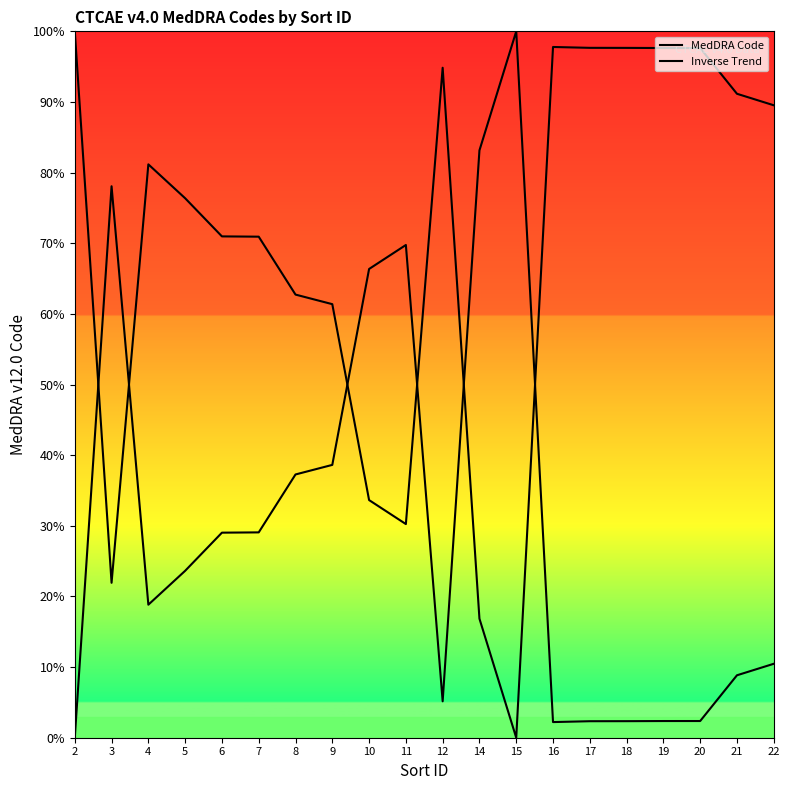

What is the difference between the Inverse Trend values at 16 and 21?

6.6